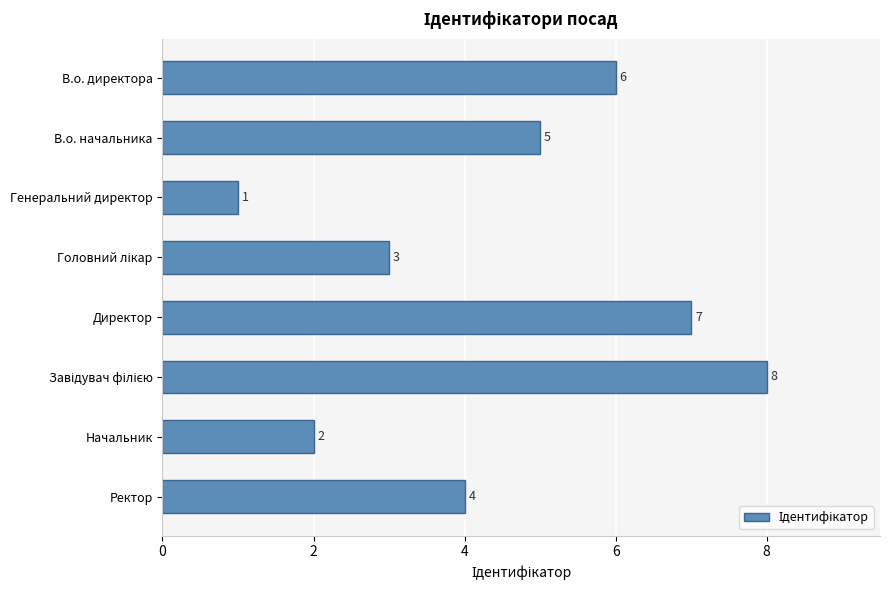

Does the chart contain stacked bars?

No